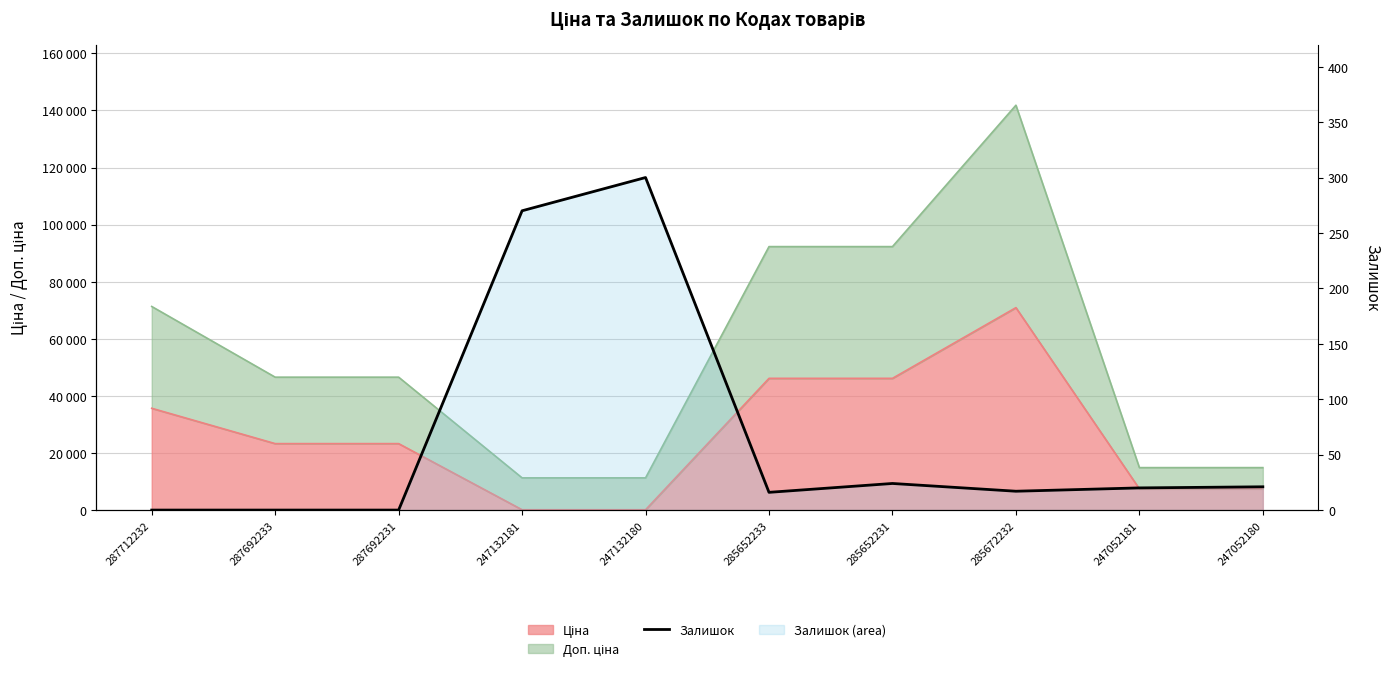

What position from the left is 285672232?

8